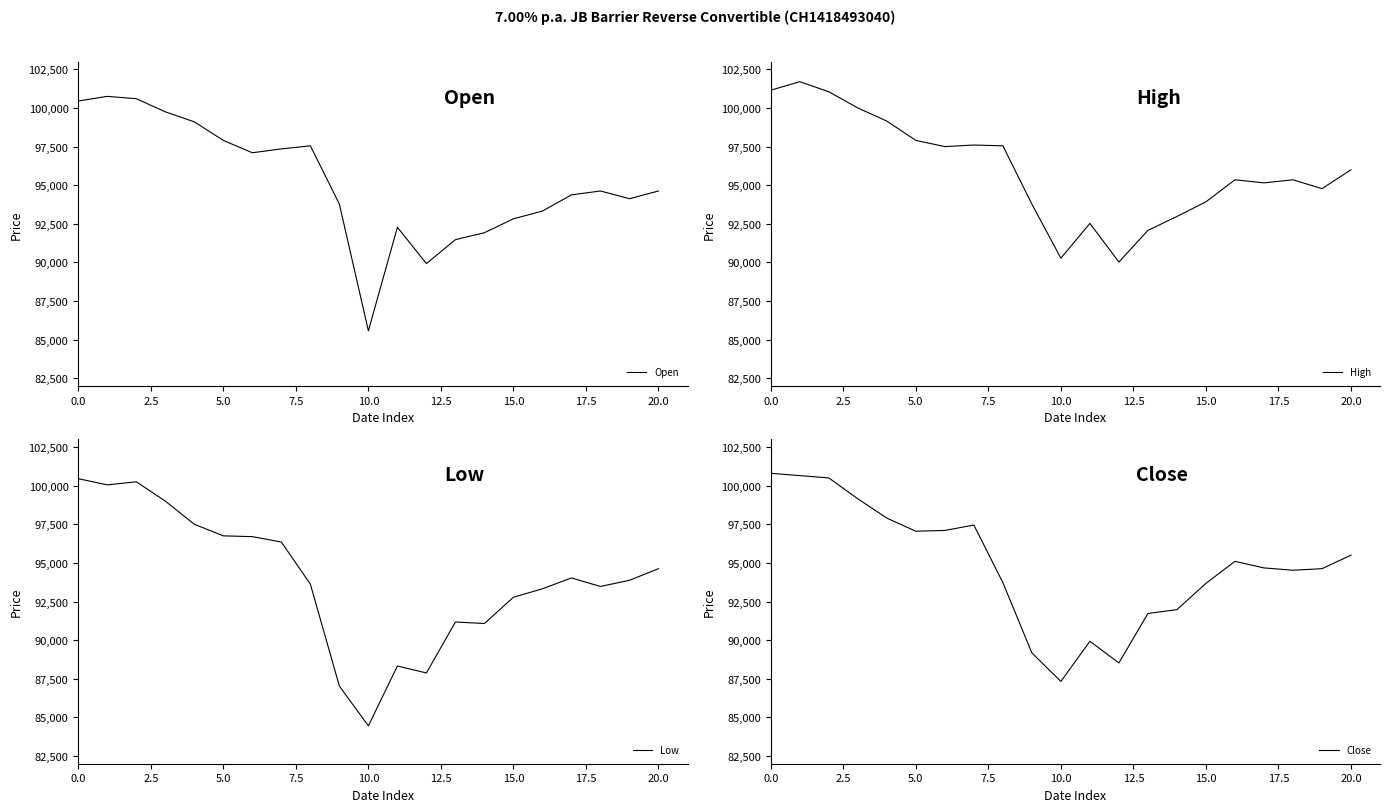

Is this an area chart (filled region under the line)?

No